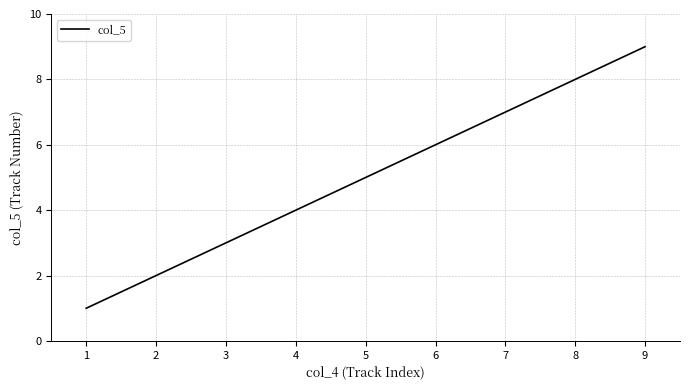

Reading left to right, extract all data points from this chart.

1	2	3	4	5	6	7	8	9